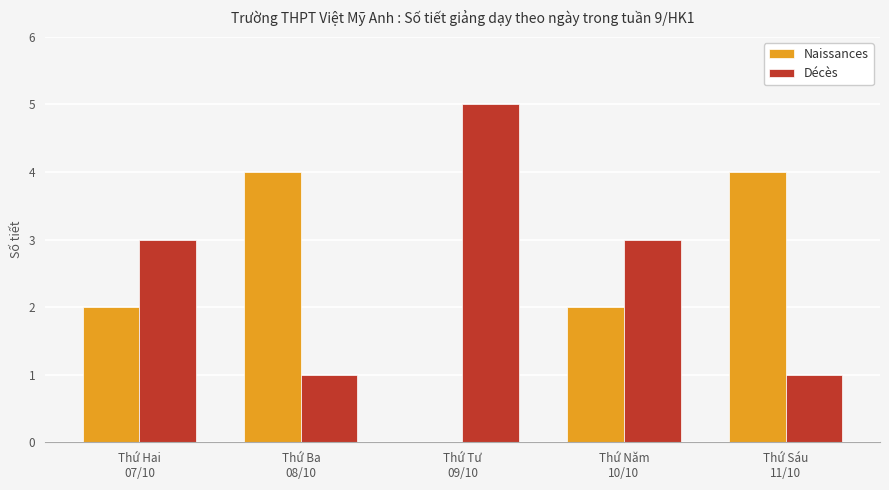

Reading left to right, list all the values displayed in this chart.

Naissances: Thứ Hai
07/10=2	Thứ Ba
08/10=4	Thứ Tư
09/10=0	Thứ Năm
10/10=2	Thứ Sáu
11/10=4
Décès: Thứ Hai
07/10=3	Thứ Ba
08/10=1	Thứ Tư
09/10=5	Thứ Năm
10/10=3	Thứ Sáu
11/10=1